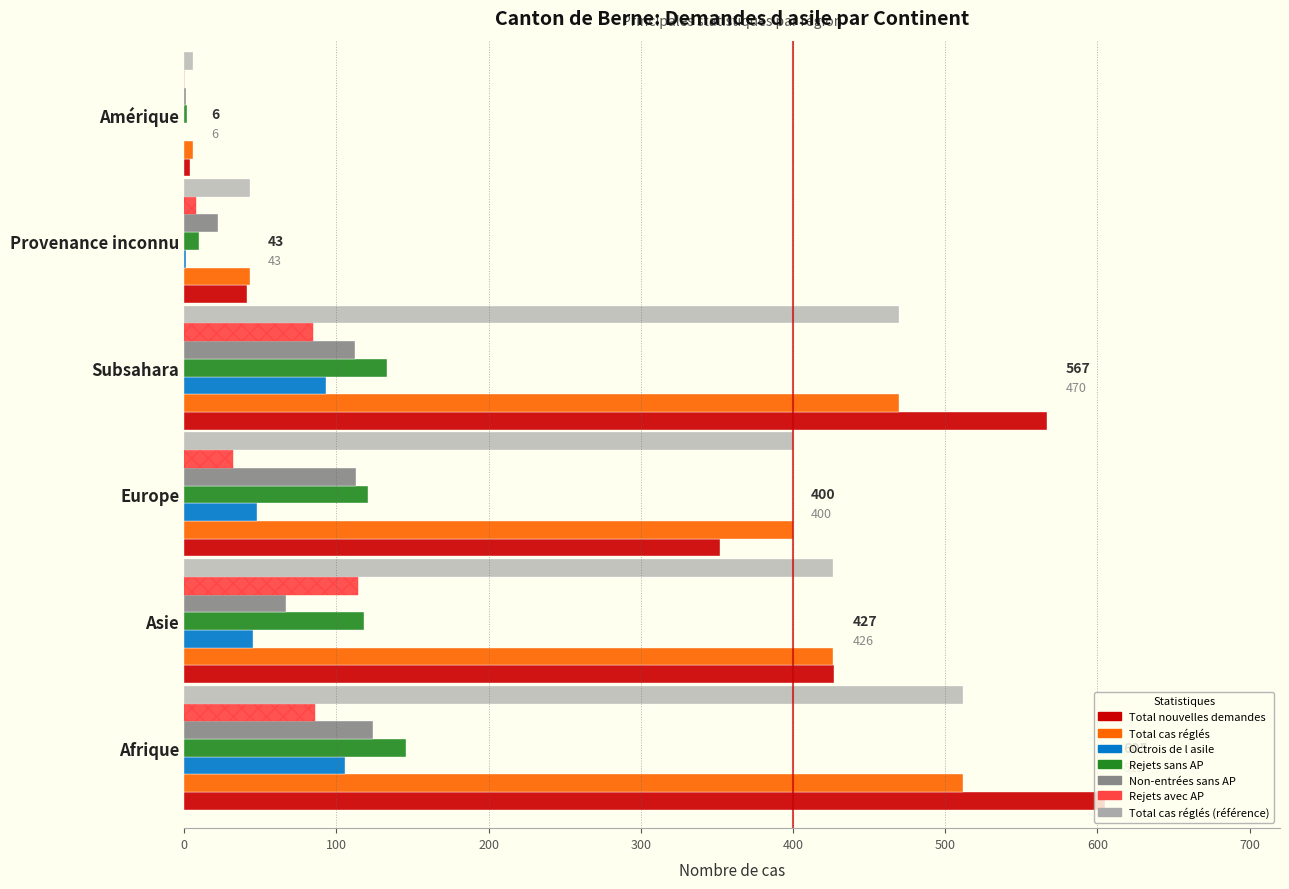

What is the greatest value displayed?

605